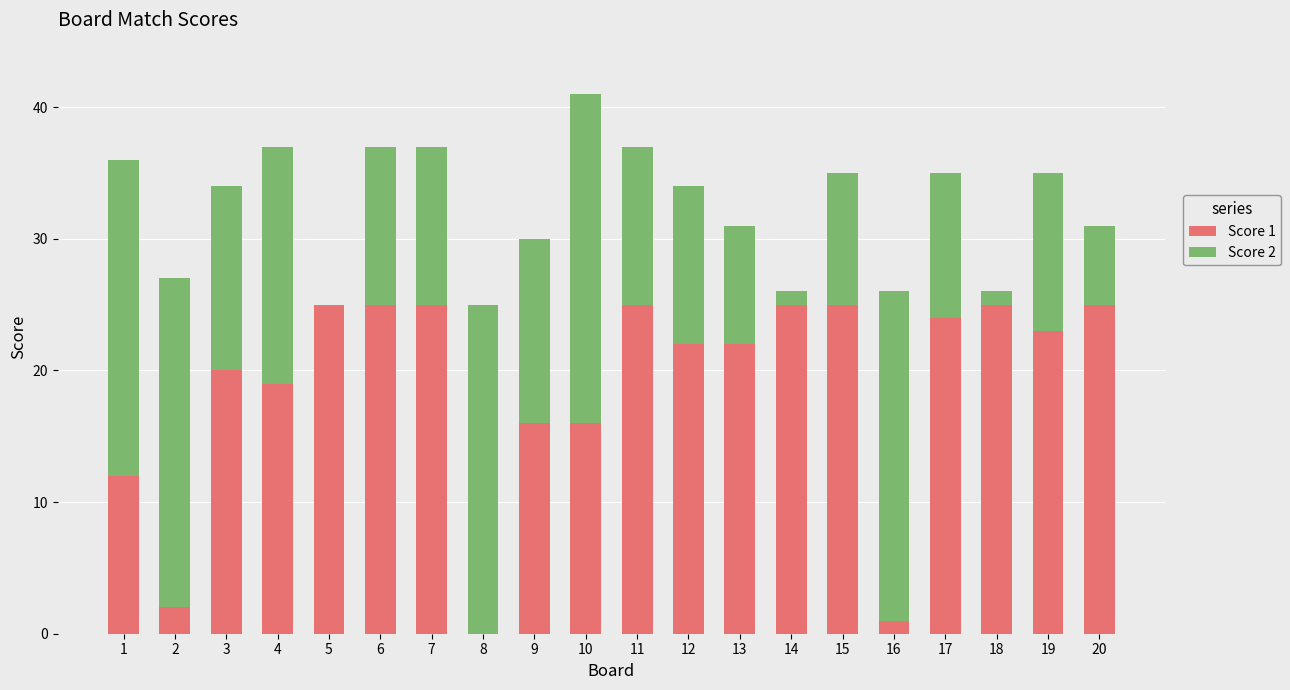

True or false: Score 1 has a value of 19 at 4.

True